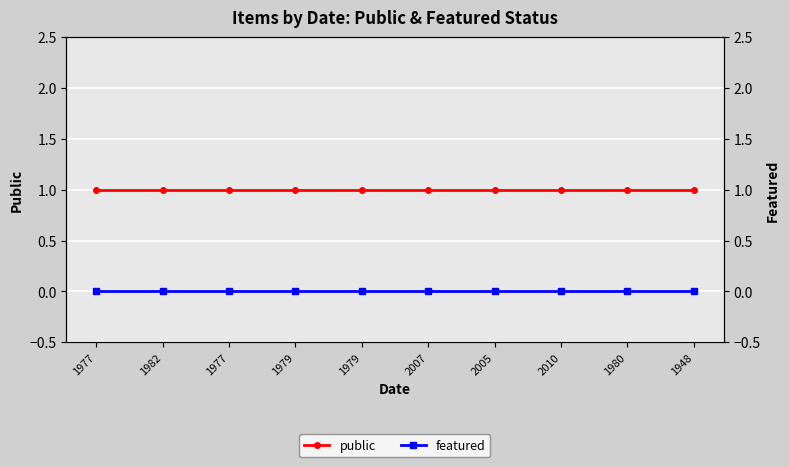

True or false: featured has more than 2 interior local peaks.

False